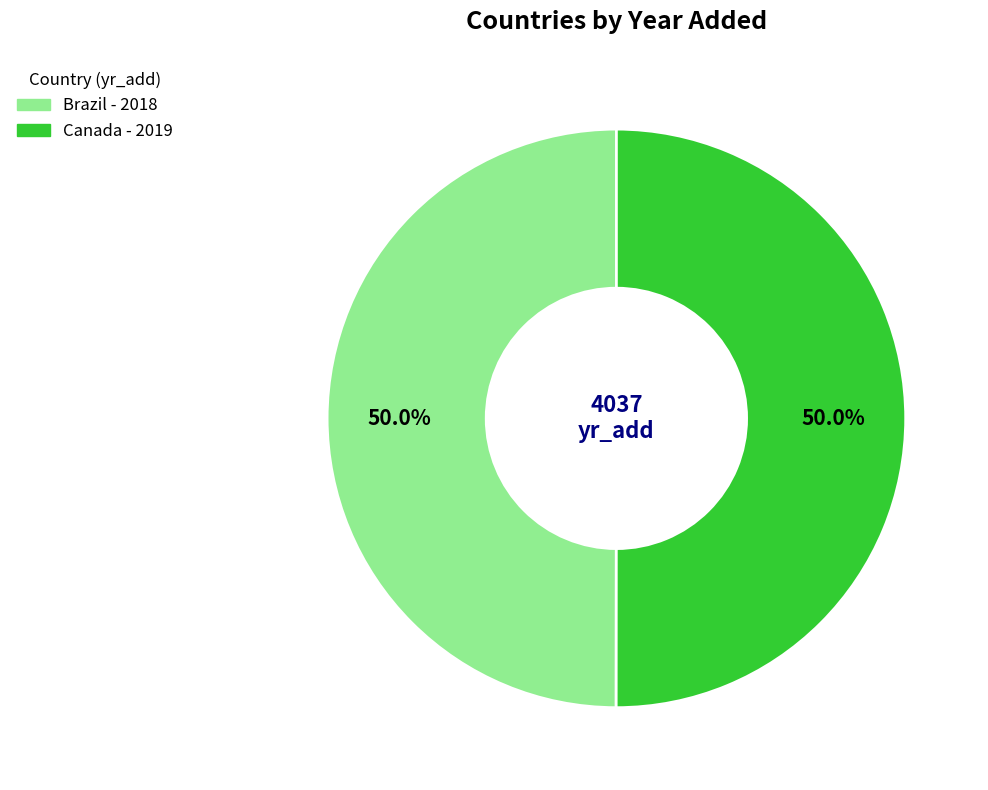

True or false: Brazil accounts for 50% of the total.

True